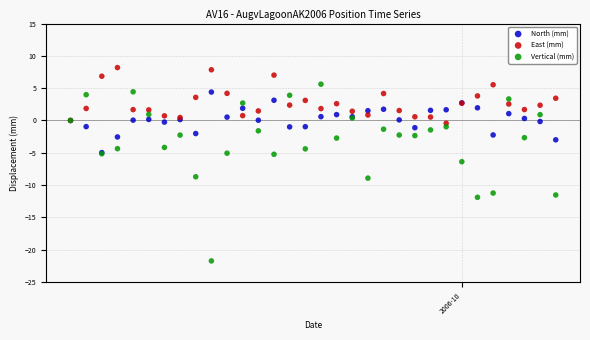

What are all the series names shown in the legend?

North (mm), East (mm), Vertical (mm)